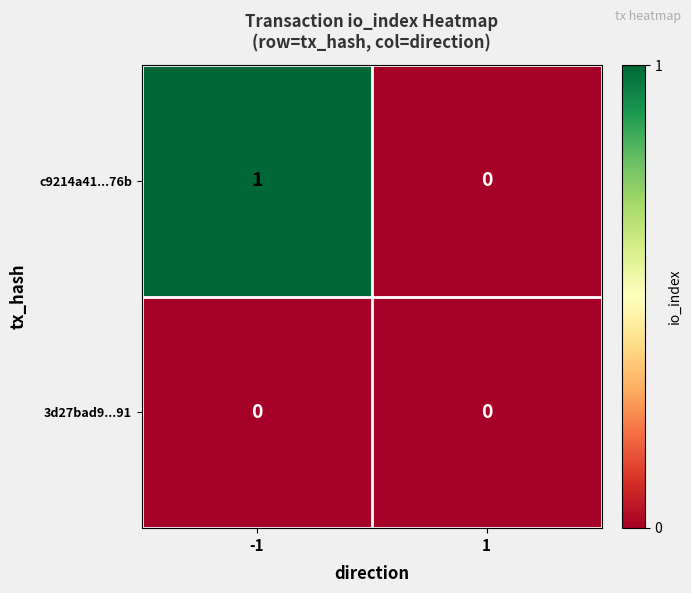

Which series changed the most between -1 and 1?

c9214a41...76b